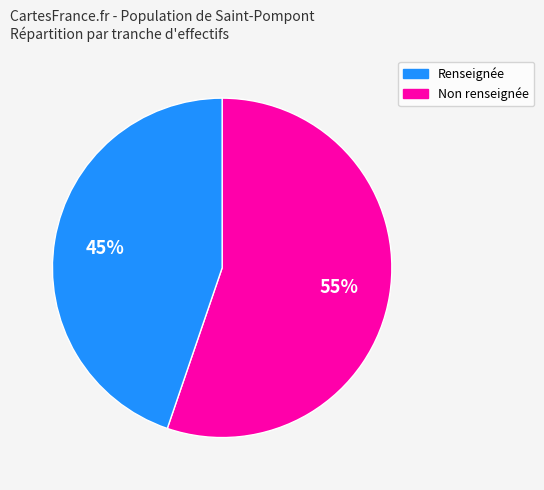

Is there any slice that represents more than half of the pie?

Yes